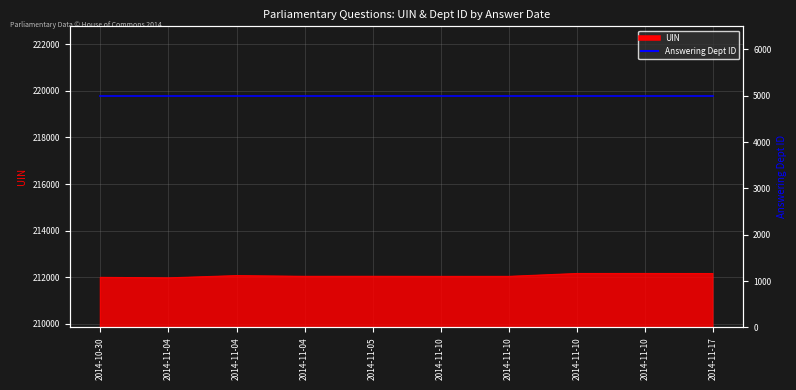

At which category does the chart reach its minimum across all series?

2014-11-04